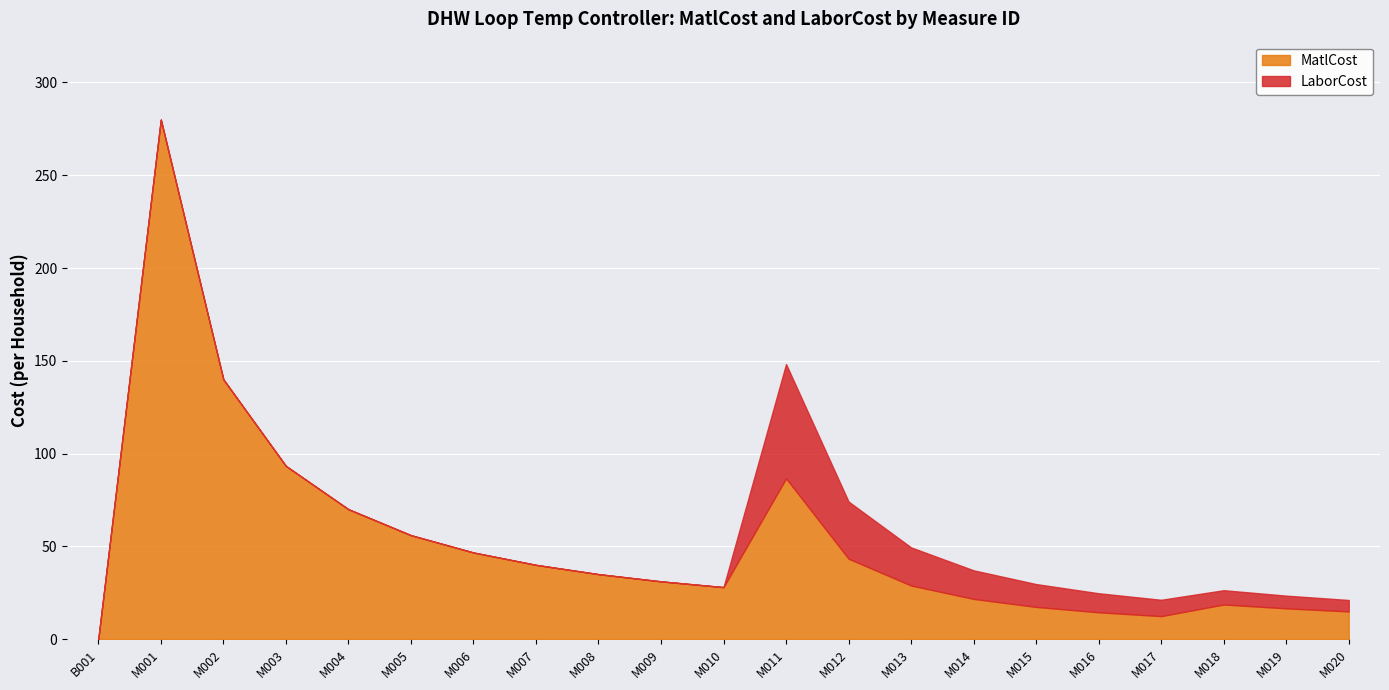

What are all the series names shown in the legend?

MatlCost, LaborCost